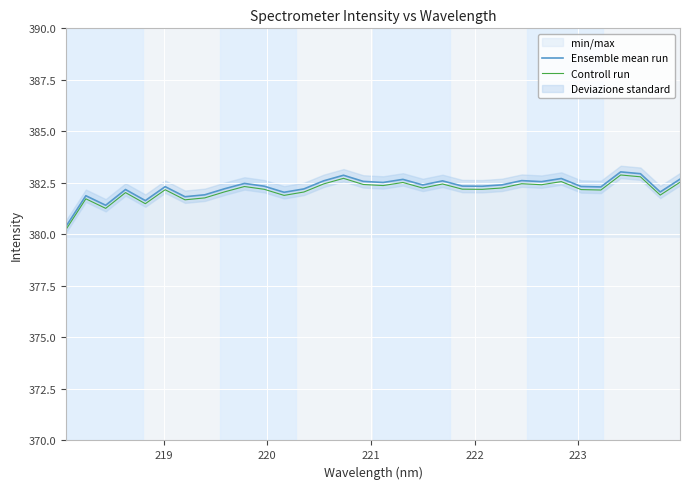

At which label is Controll run closest to 381?

220